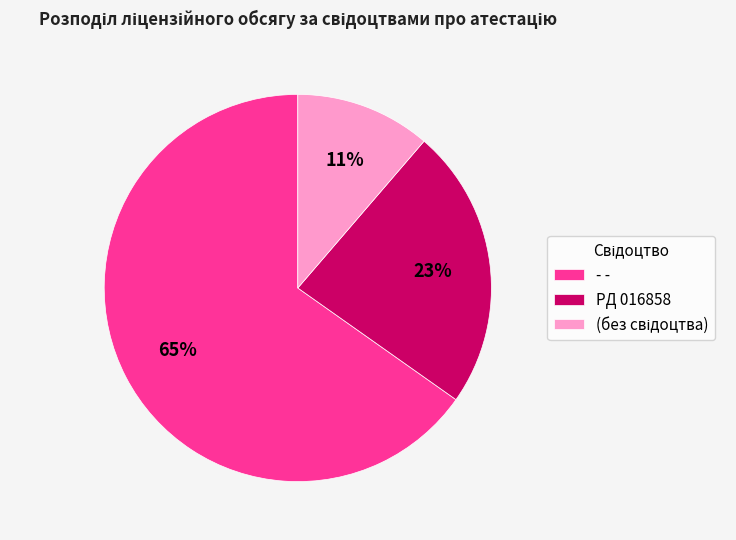

What percentage is the PД 016858 slice, to the nearest percent?

23%